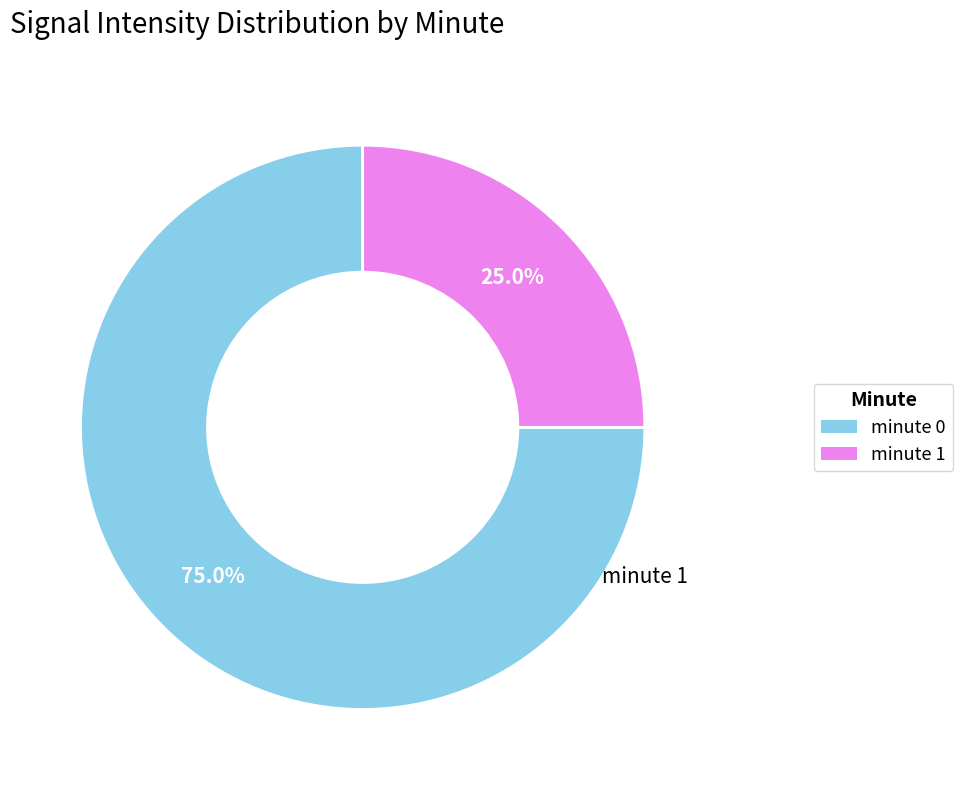

To the nearest percent, what is the average slice percentage?

50%